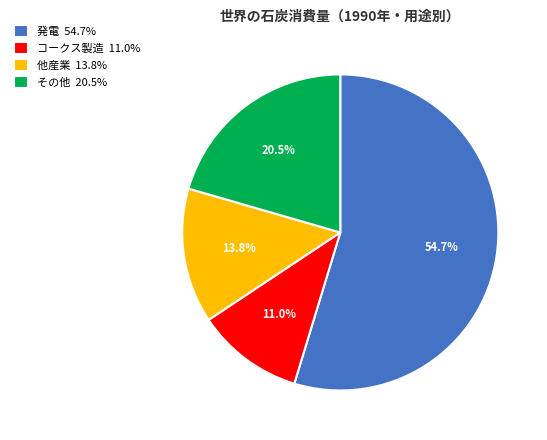

Do コークス製造 and 発電 together represent more than half of the pie?

Yes